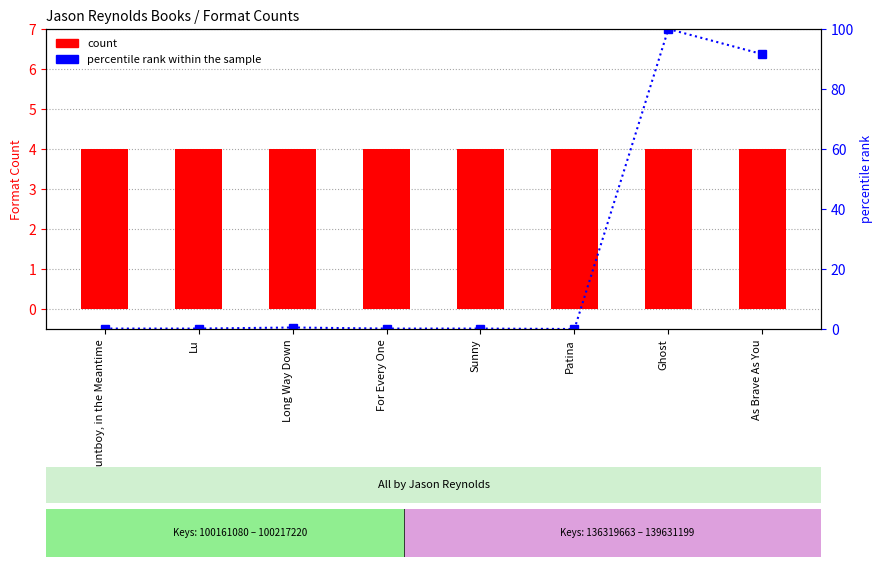

True or false: percentile rank within the sample has a value of 0.5 at Long Way Down.

True